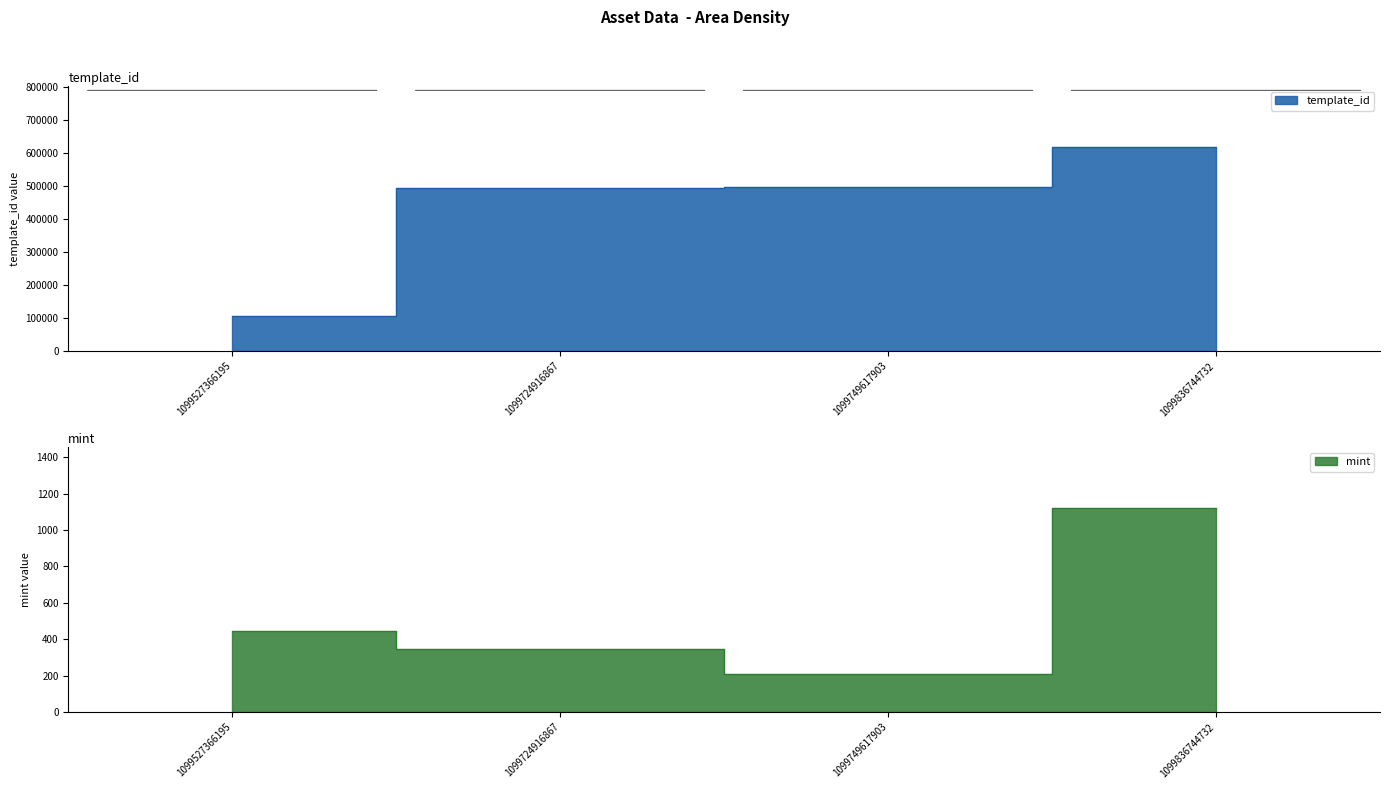

Which series has the largest range (max minus min)?

template_id